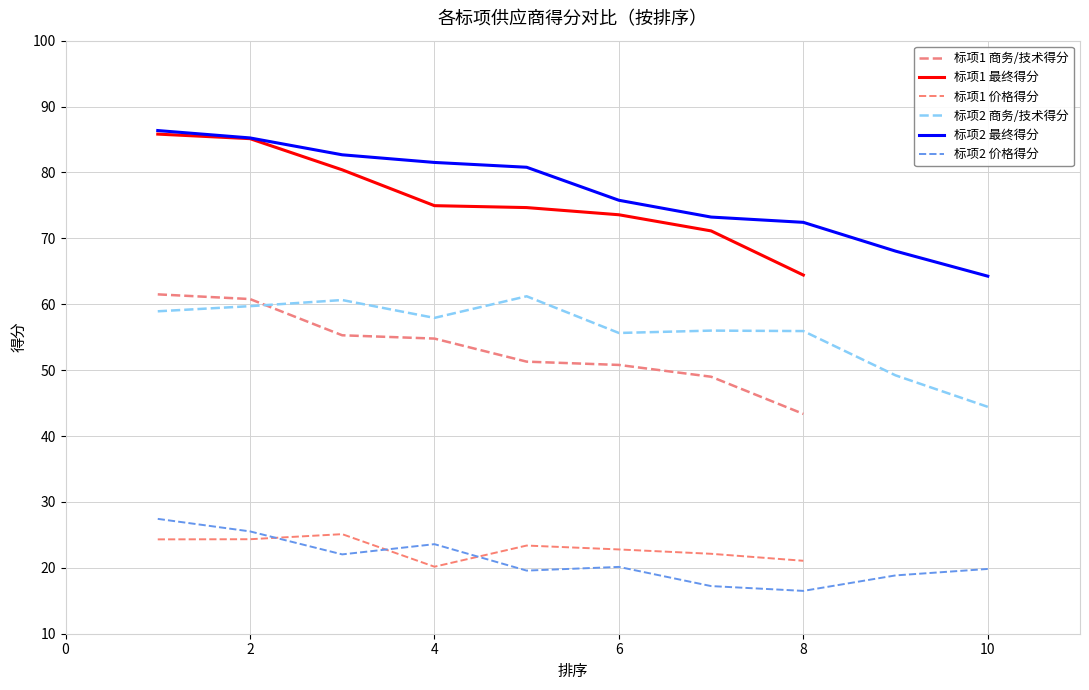

The value of 标项1 最终得分 at 8 is 64.4. True or false?

True